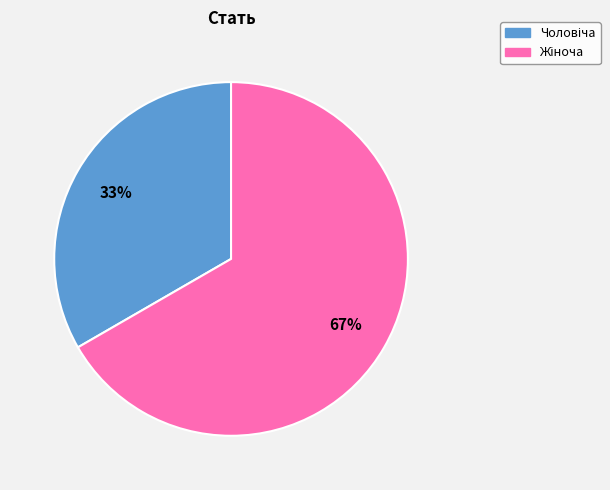

To the nearest percent, what is the average slice percentage?

50%